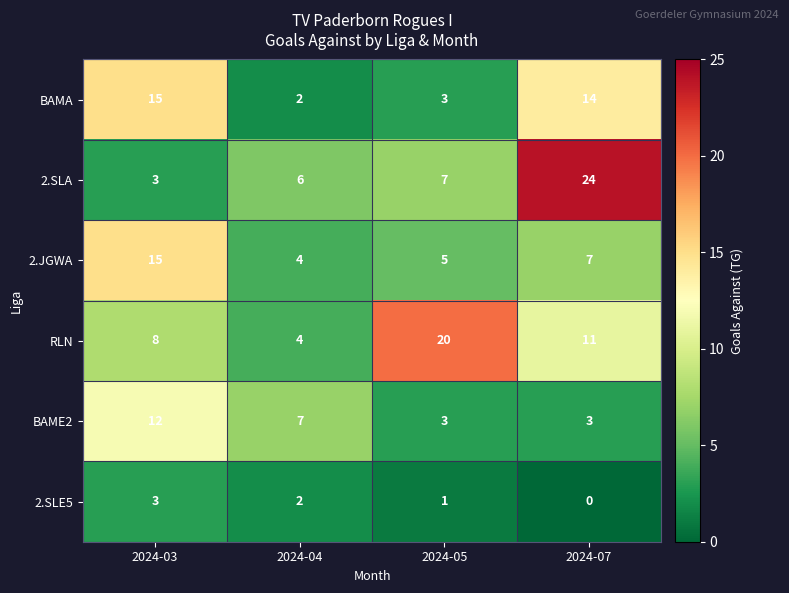

What is the greatest value displayed?

24